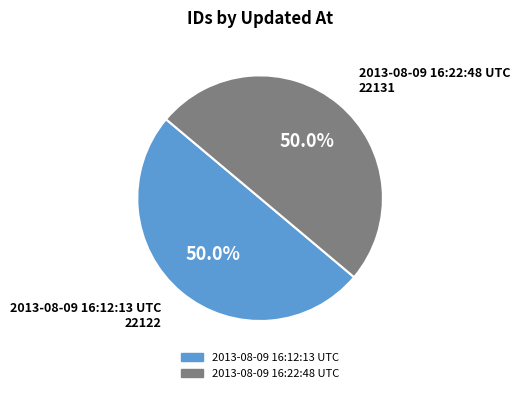

What is the ratio of the value at 2013-08-09 16:12:13 UTC to the value at 2013-08-09 16:22:48 UTC?

1.0